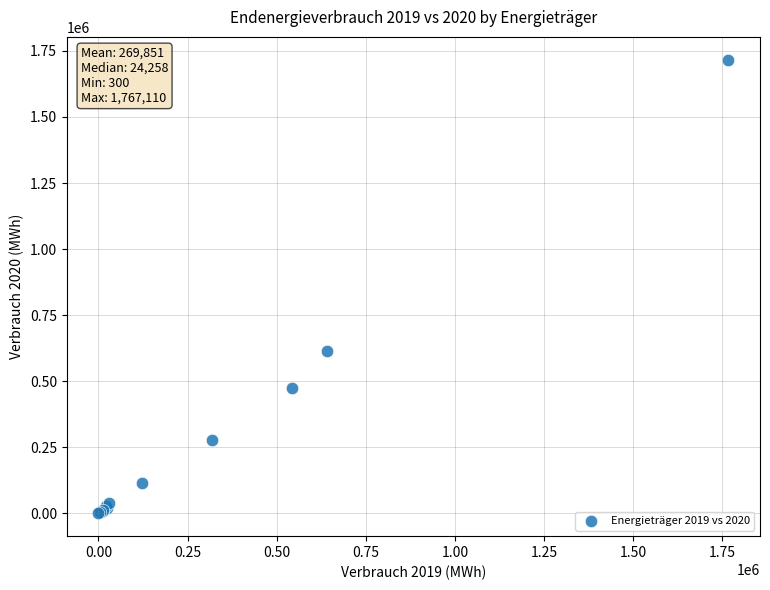

What Y value in the scatter plot is closest to 858554?

612968.9